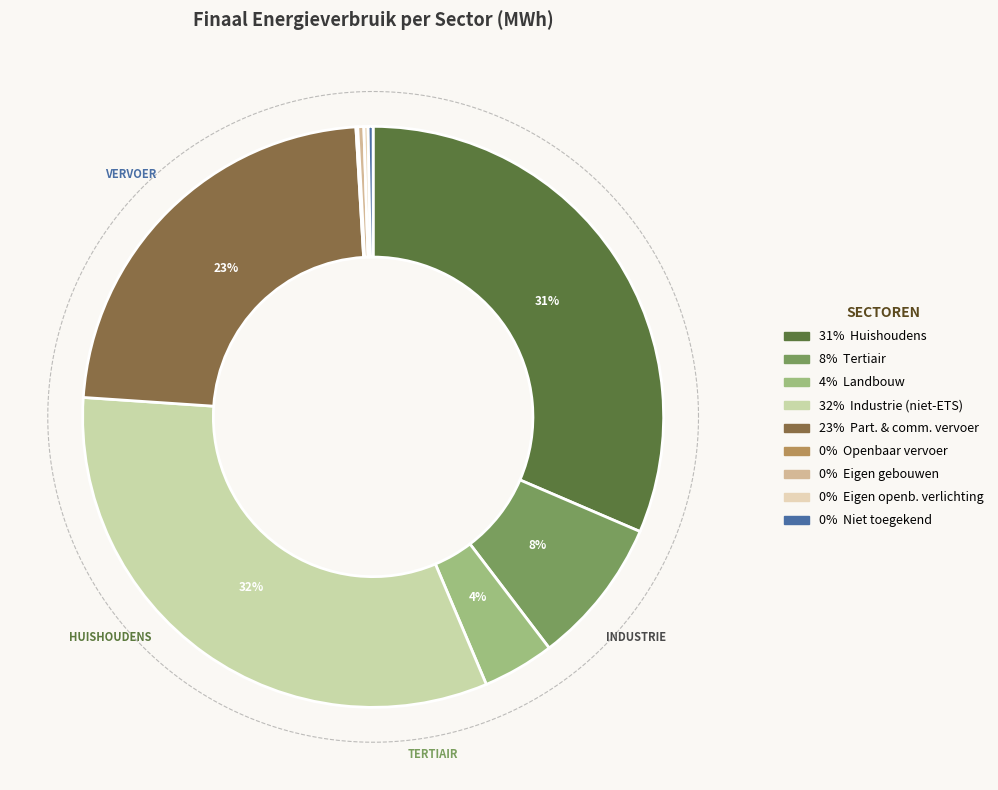

Approximately how many times larger is the value at niet toegekend compared to eigen gebouwen?

0.8